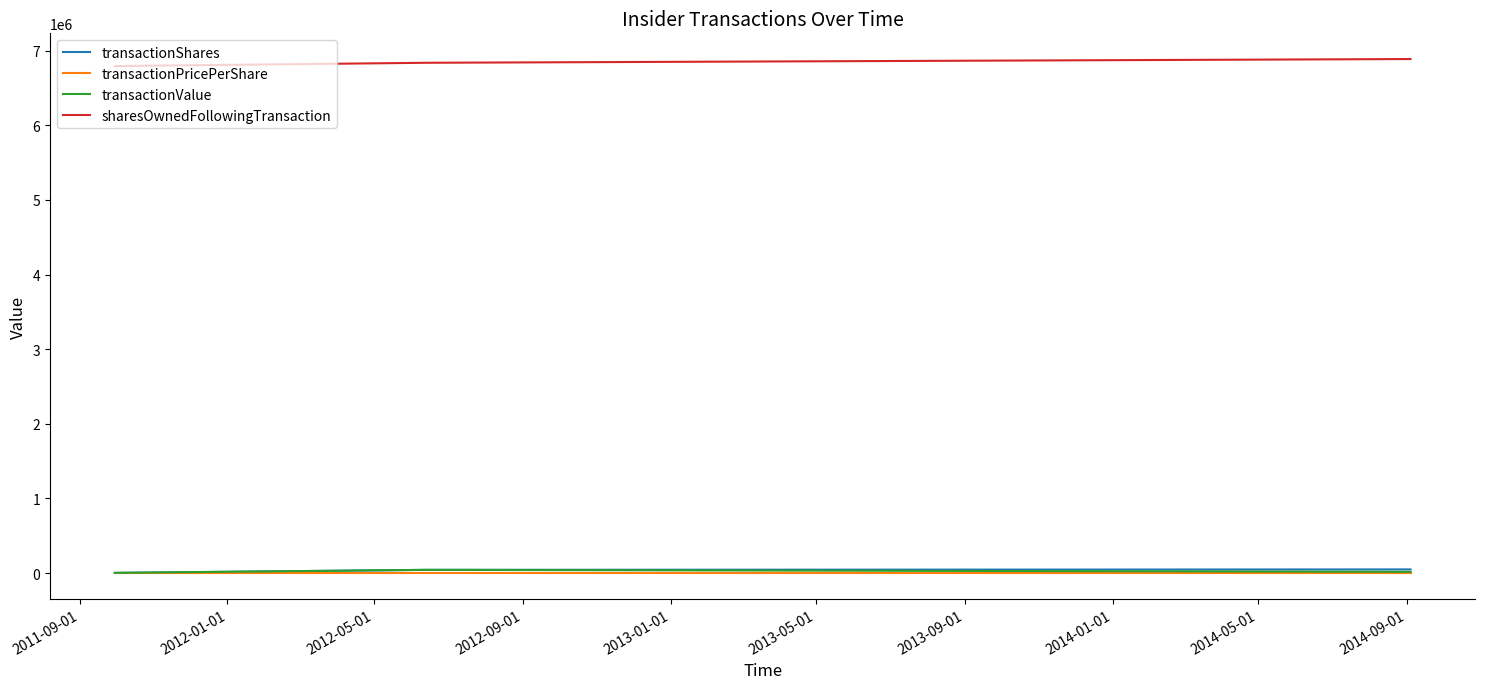

How many categories are shown in the chart?

3